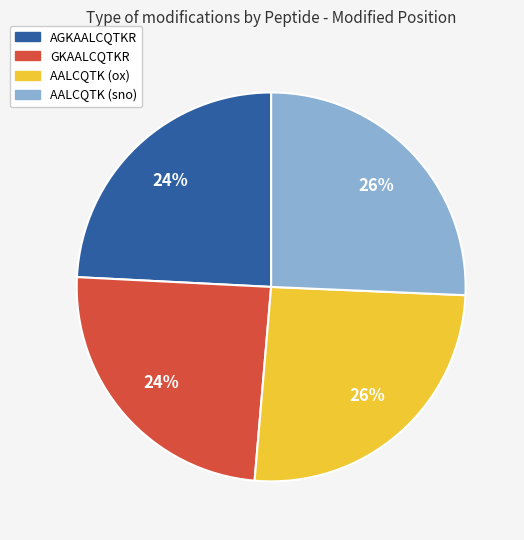

To the nearest percent, what is the average slice percentage?

25%